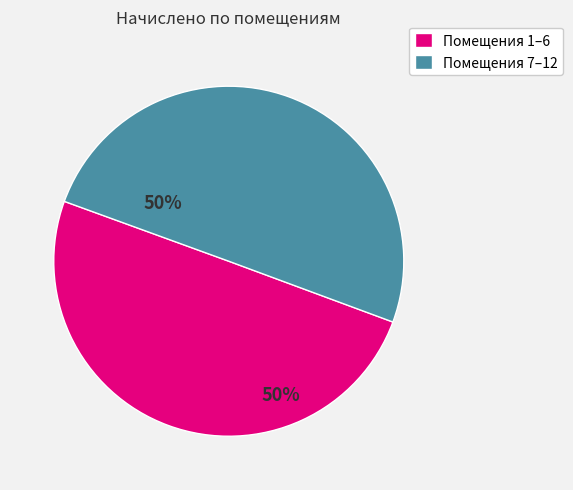

Is it true that Помещения 7–12 is 50% of the pie?

True